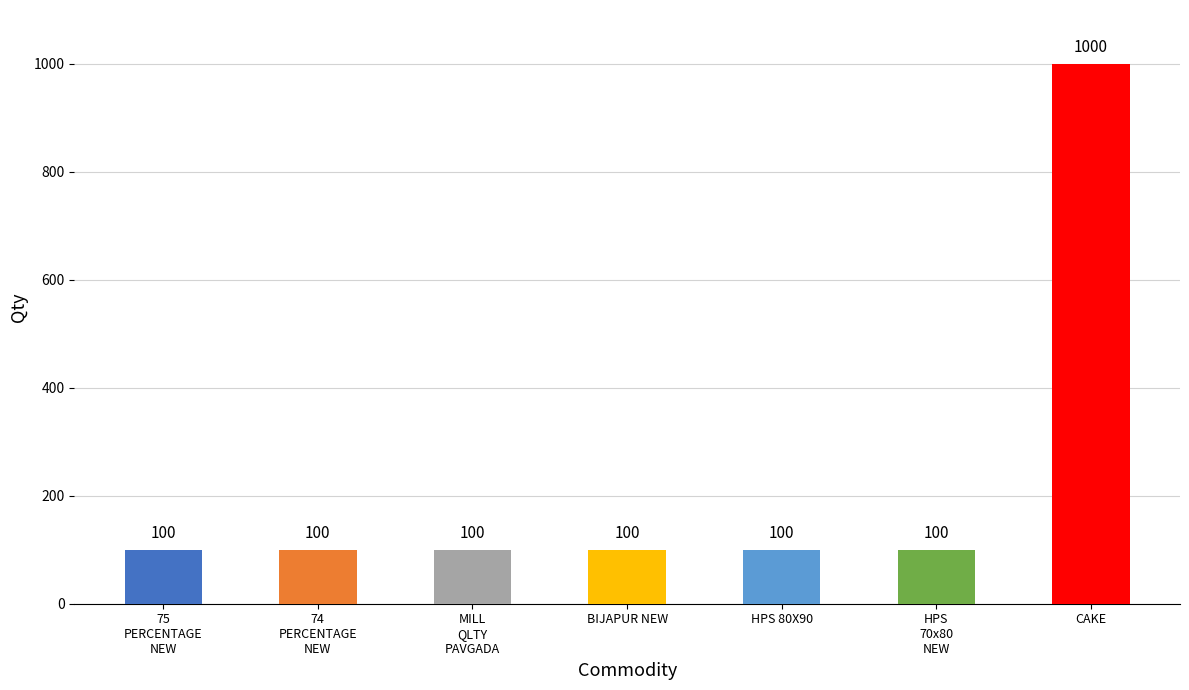

Between HPS 80X90 and 74 PERCENTAGE NEW, which is larger?

HPS 80X90